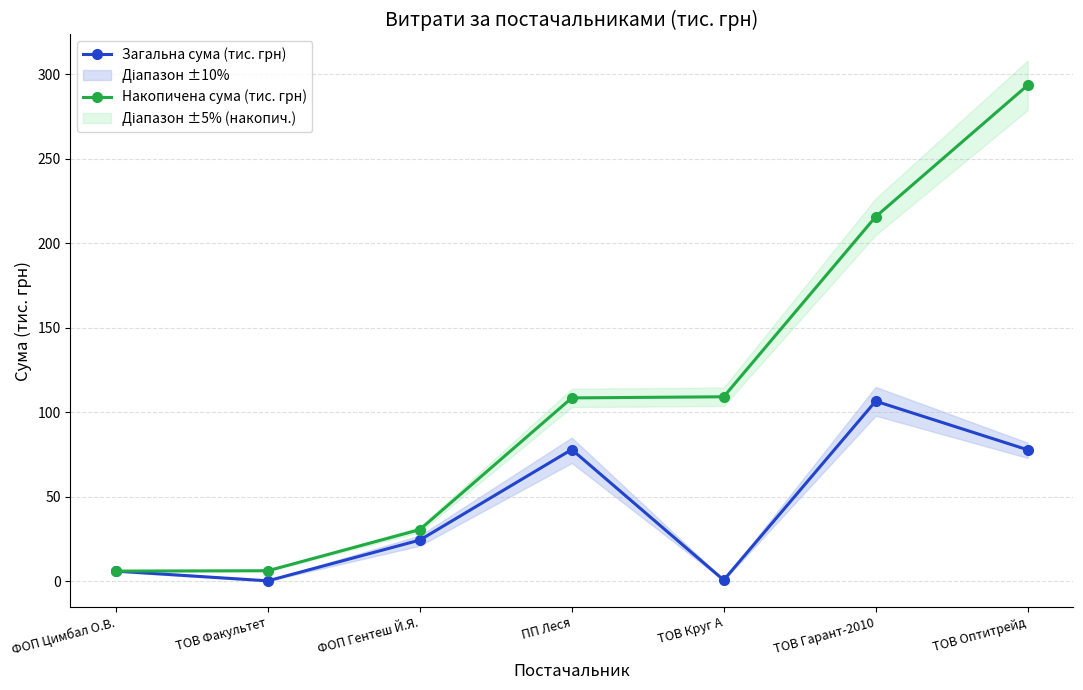

True or false: Накопичена сума (тис. грн) has more than 2 interior local peaks.

False